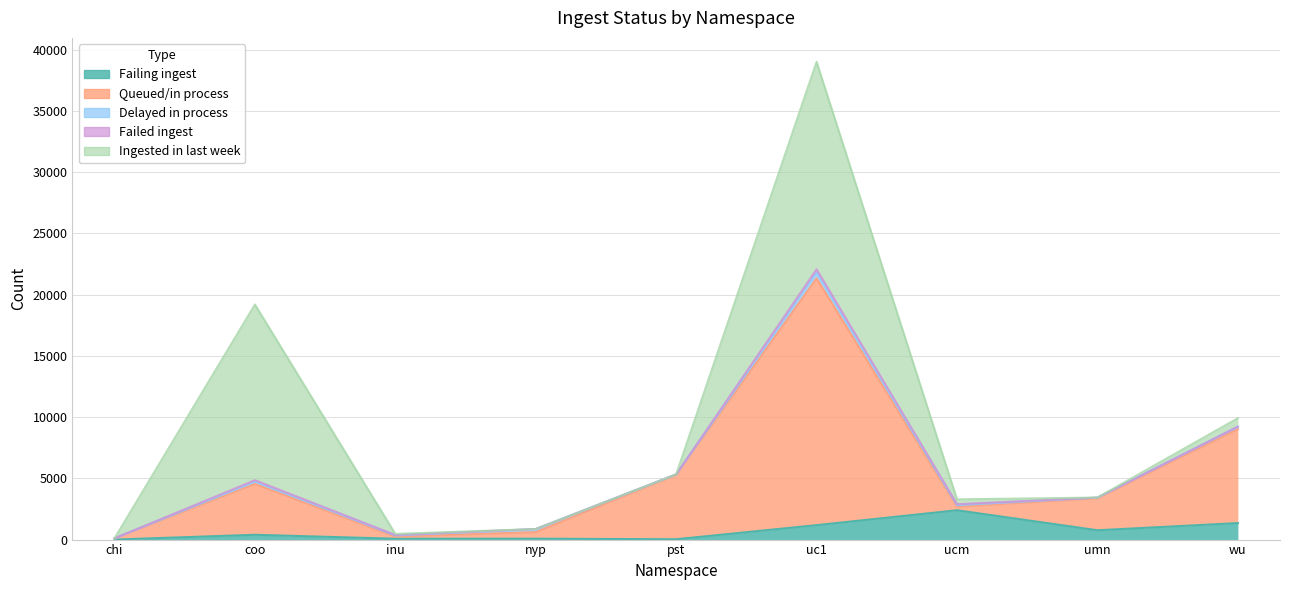

Where do Ingested in last week and Queued/in process first cross each other?

chi and coo